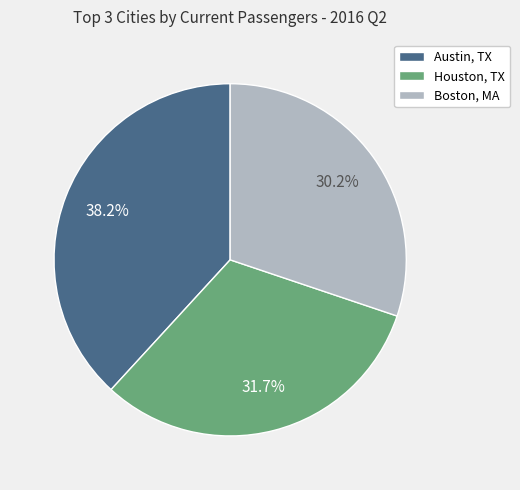

Which slice is the largest?

Austin, TX